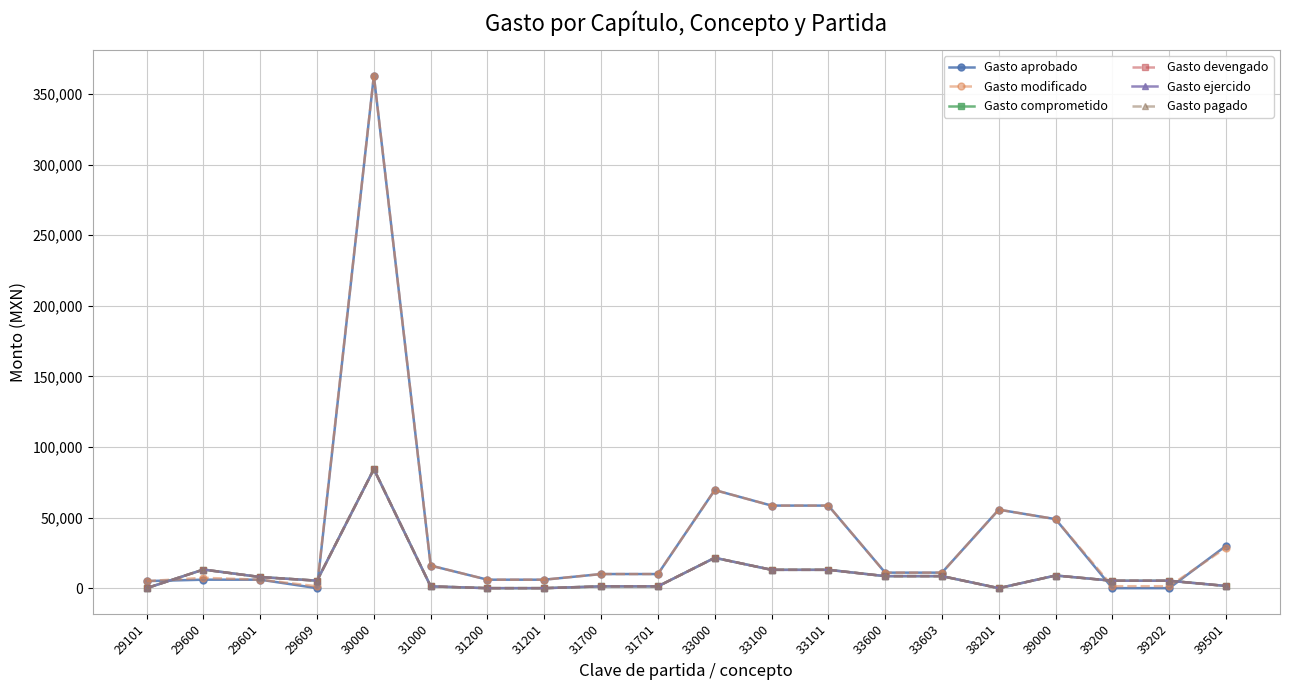

What is the average value of the Gasto comprometido series?

10003.8